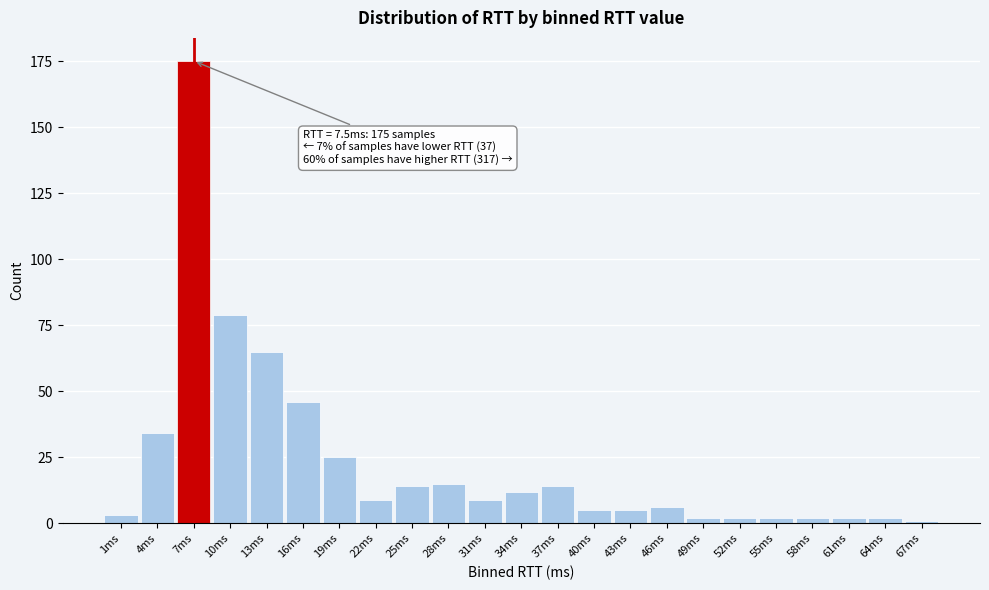

Reading left to right, list all the values displayed in this chart.

1ms=3	4ms=34	7ms=175	10ms=79	13ms=65	16ms=46	19ms=25	22ms=9	25ms=14	28ms=15	31ms=9	34ms=12	37ms=14	40ms=5	43ms=5	46ms=6	49ms=2	52ms=2	55ms=2	58ms=2	61ms=2	64ms=2	67ms=1